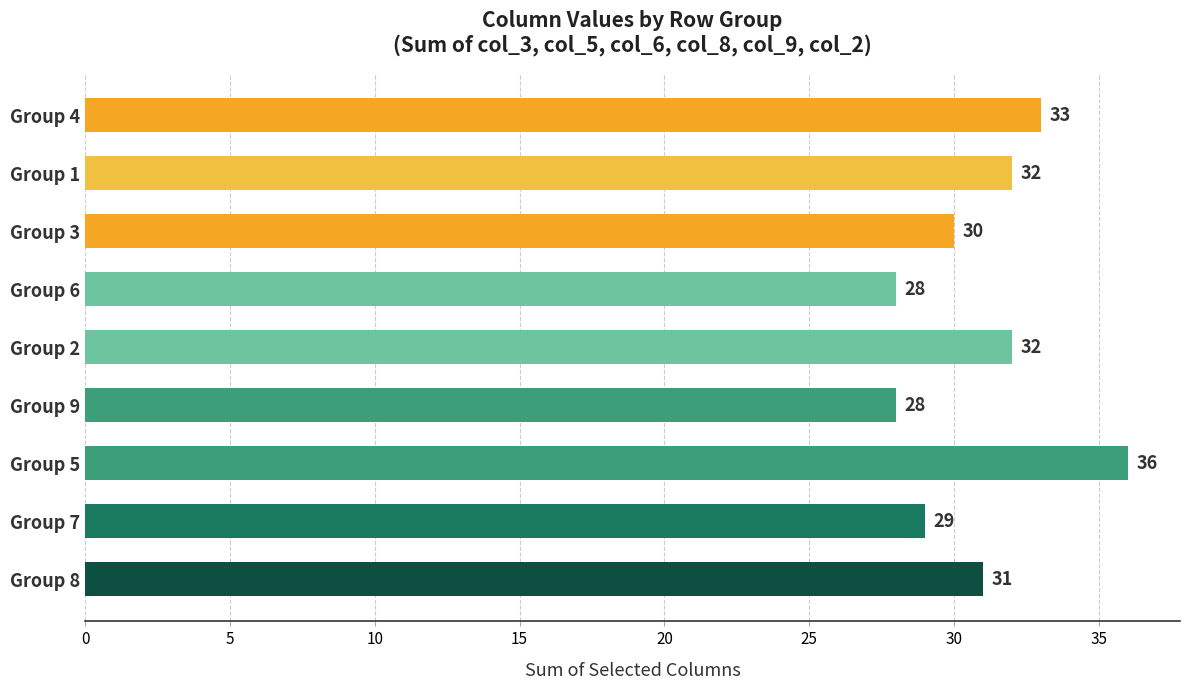

The chart shows a value of 13 at Group 2. True or false?

False